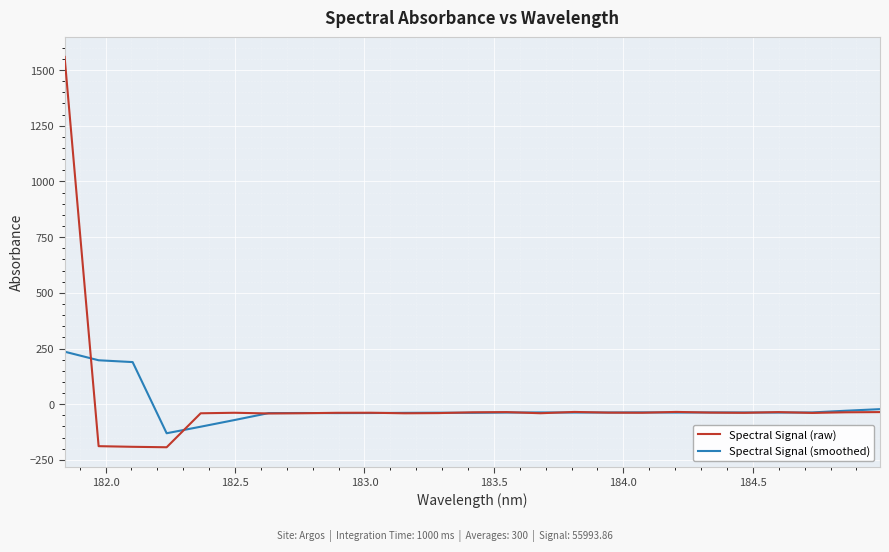

What is the lowest value of the Spectral Signal (smoothed) series?

-130.3